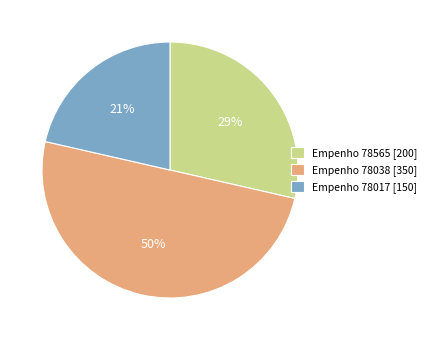

Which category has the smallest portion of the pie?

Empenho 78017